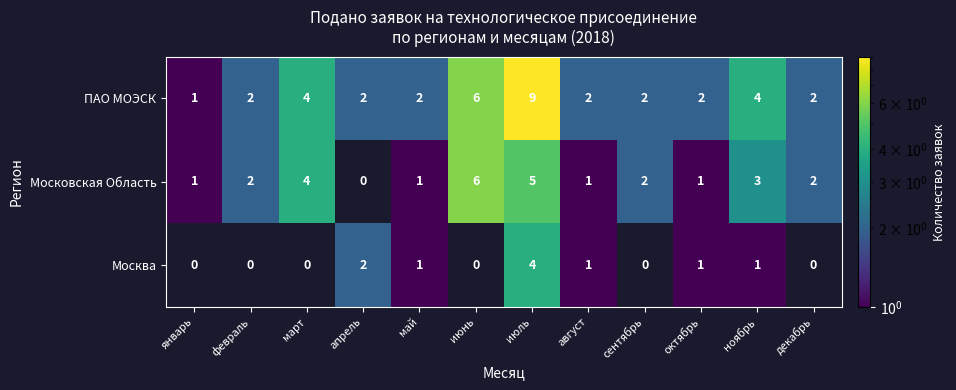

What is the difference between the maximum and minimum values in the ПАО МОЭСК series?

8